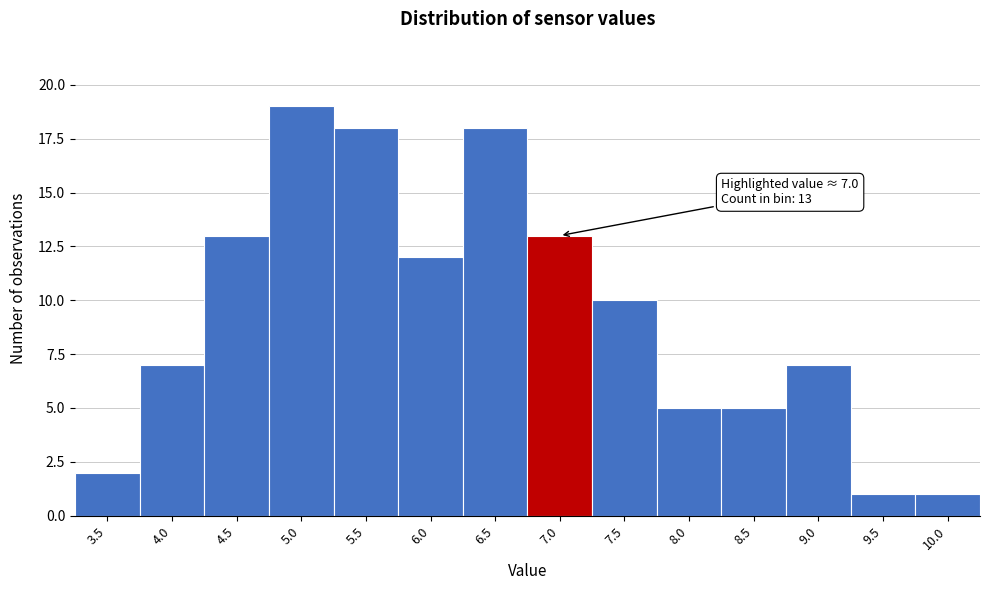

Reading left to right, extract all data points from this chart.

2	7	13	19	18	12	18	13	10	5	5	7	1	1